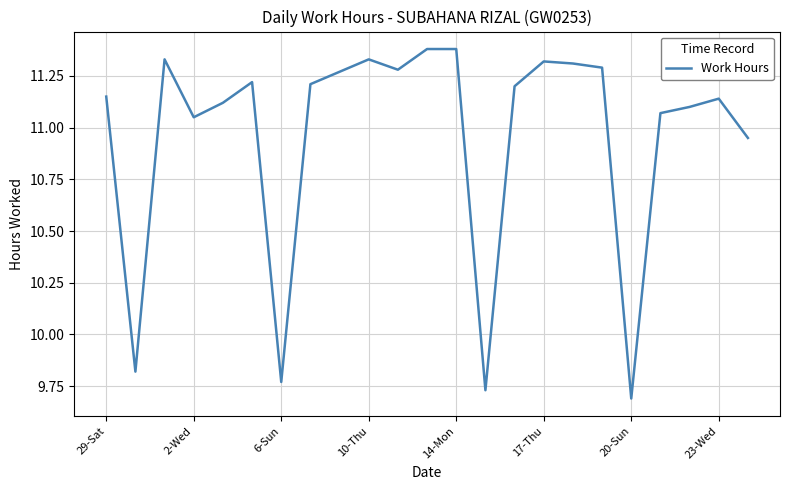

What is the difference between the maximum and minimum values?

1.7